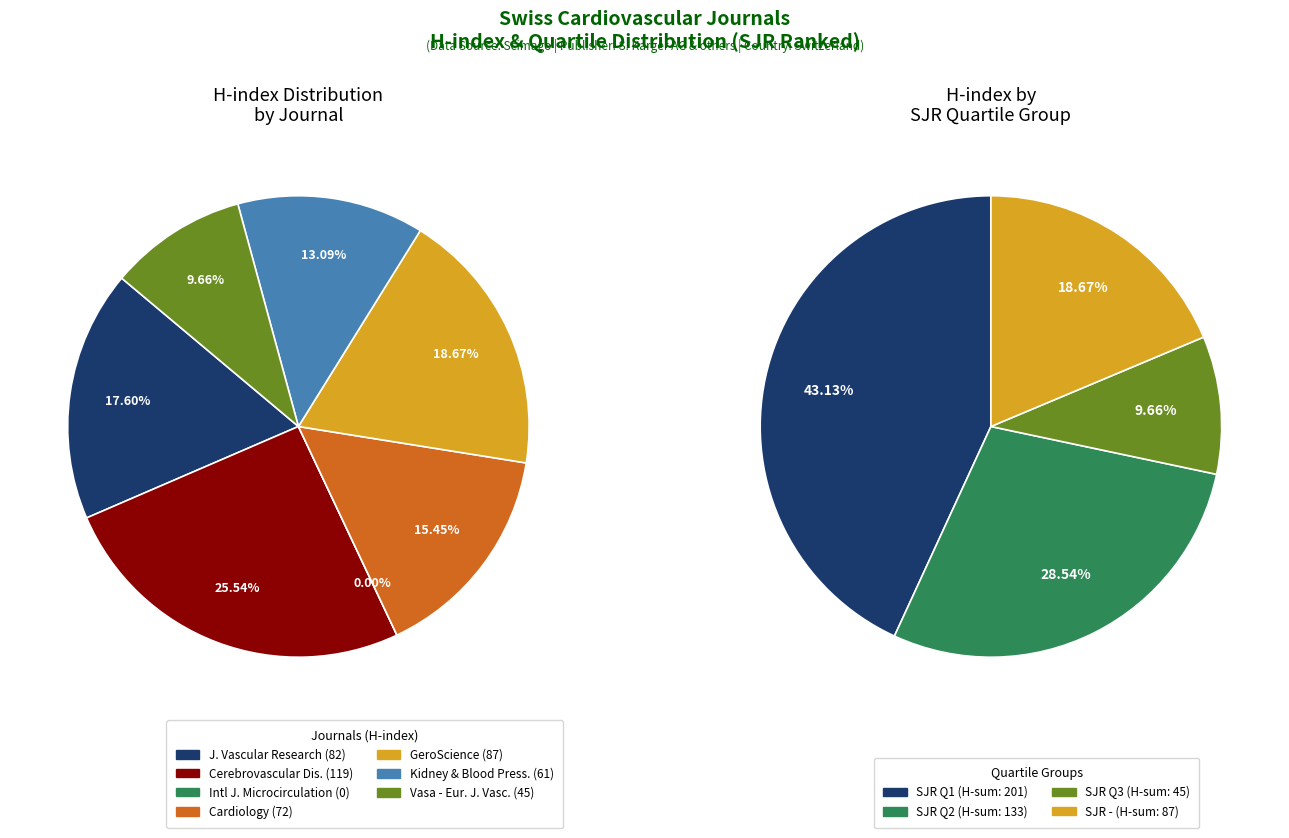

True or false: Kidney and Blood Pressure Research accounts for 25% of the total.

False